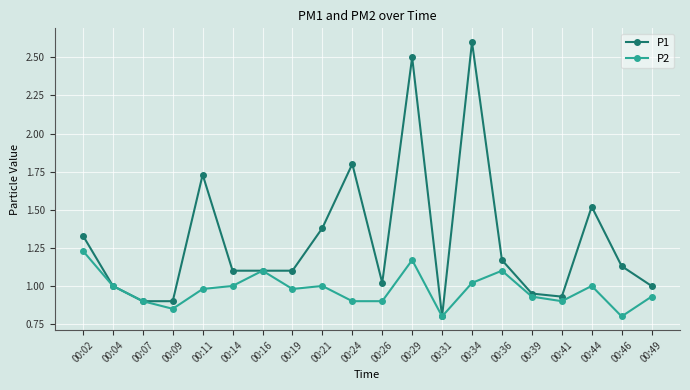

What is the difference between the maximum and minimum values in the P1 series?

1.8